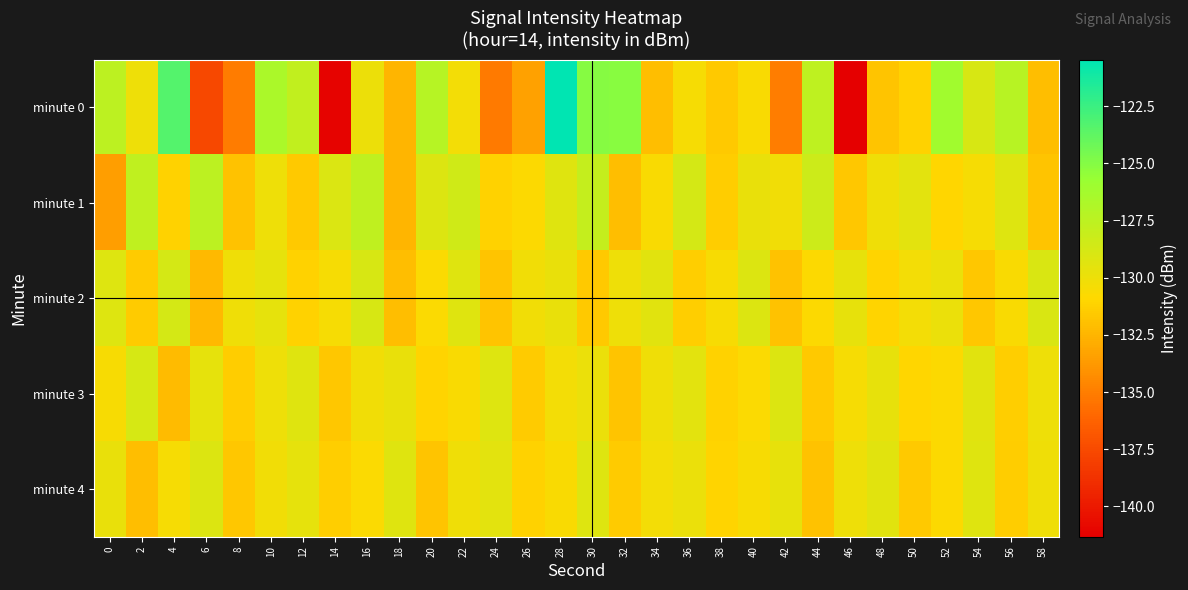

At 30, list the series in order from largest to smallest.

minute 0, minute 1, minute 4, minute 3, minute 2